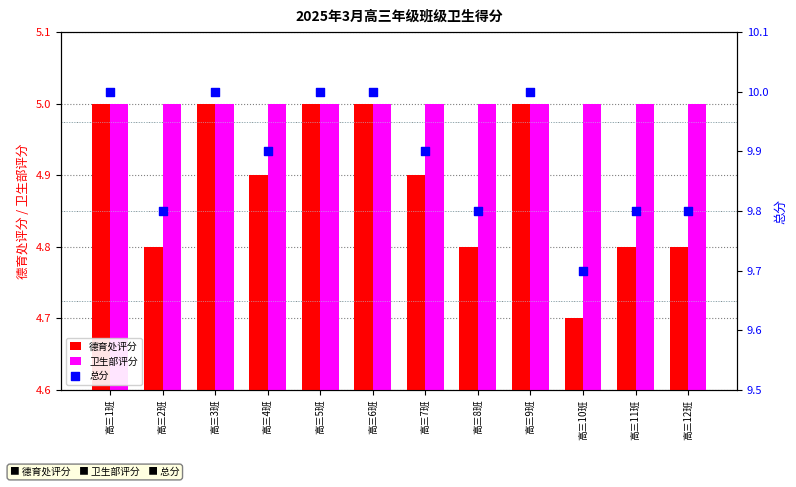

What is the total value across all series at 高三8班?

19.6